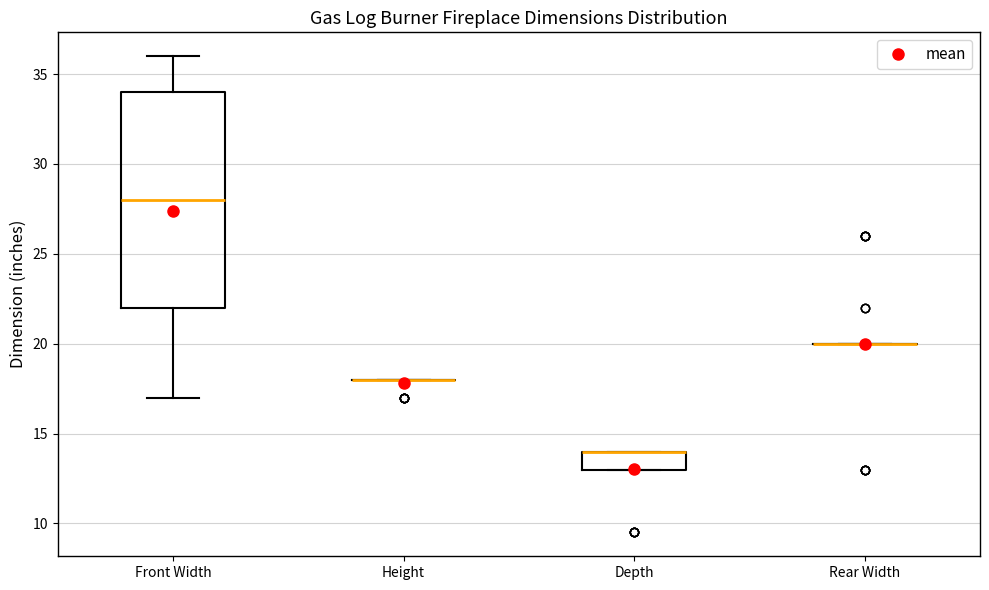

Reading left to right, read every box against the y-axis: the position of its median line, the range the box covers, and the ends of its whiskers. The values are not printed on the chart, so give them approximately, as read against the axis.

Front Width: median 28, box 22 to 34, whiskers 17 to 36
Height: box collapsed to a line at 18, whiskers 18 to 18
Depth: median 14 (drawn on the box's upper edge), box 13 to 14, whiskers 13 to 14
Rear Width: box collapsed to a line at 20, whiskers 20 to 20